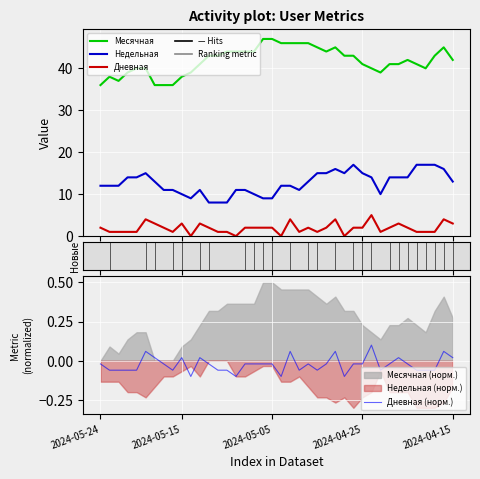

True or false: Дневная and Недельная cross at least once.

False